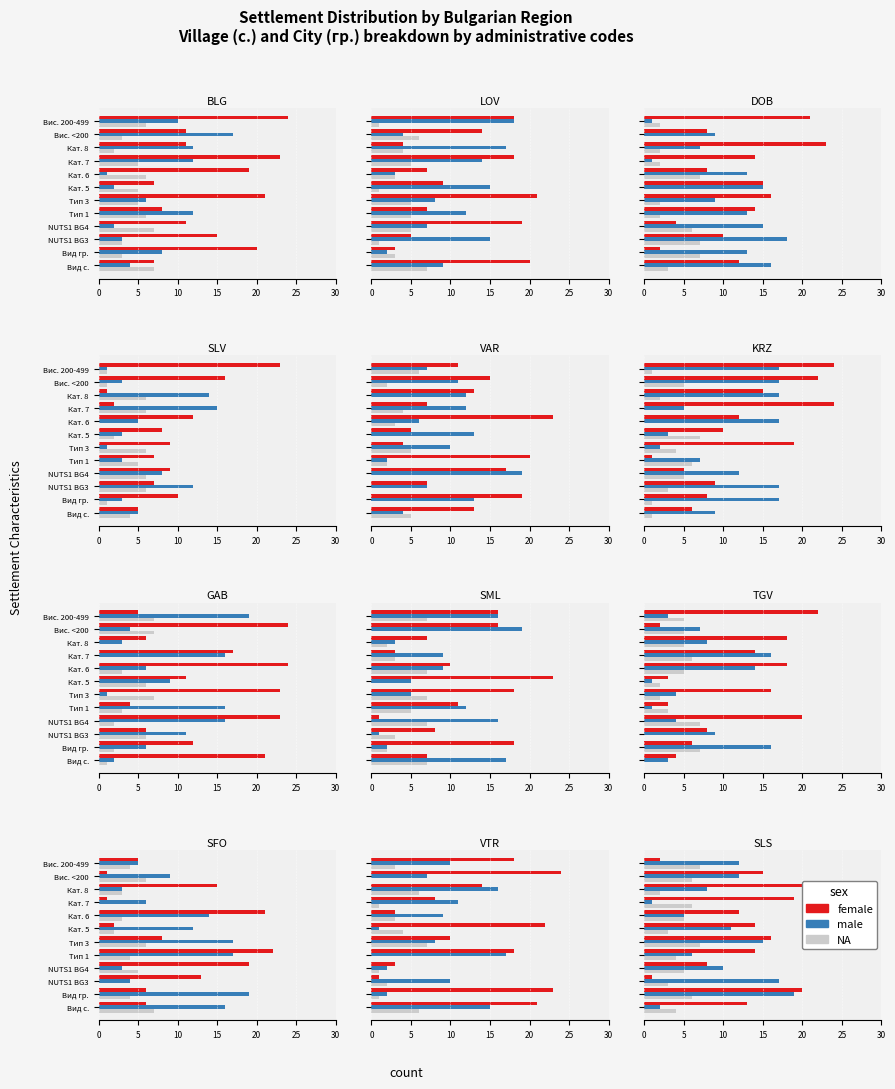

Is the value of NA at Кат. 6 greater than the value of female at Кат. 8?

No